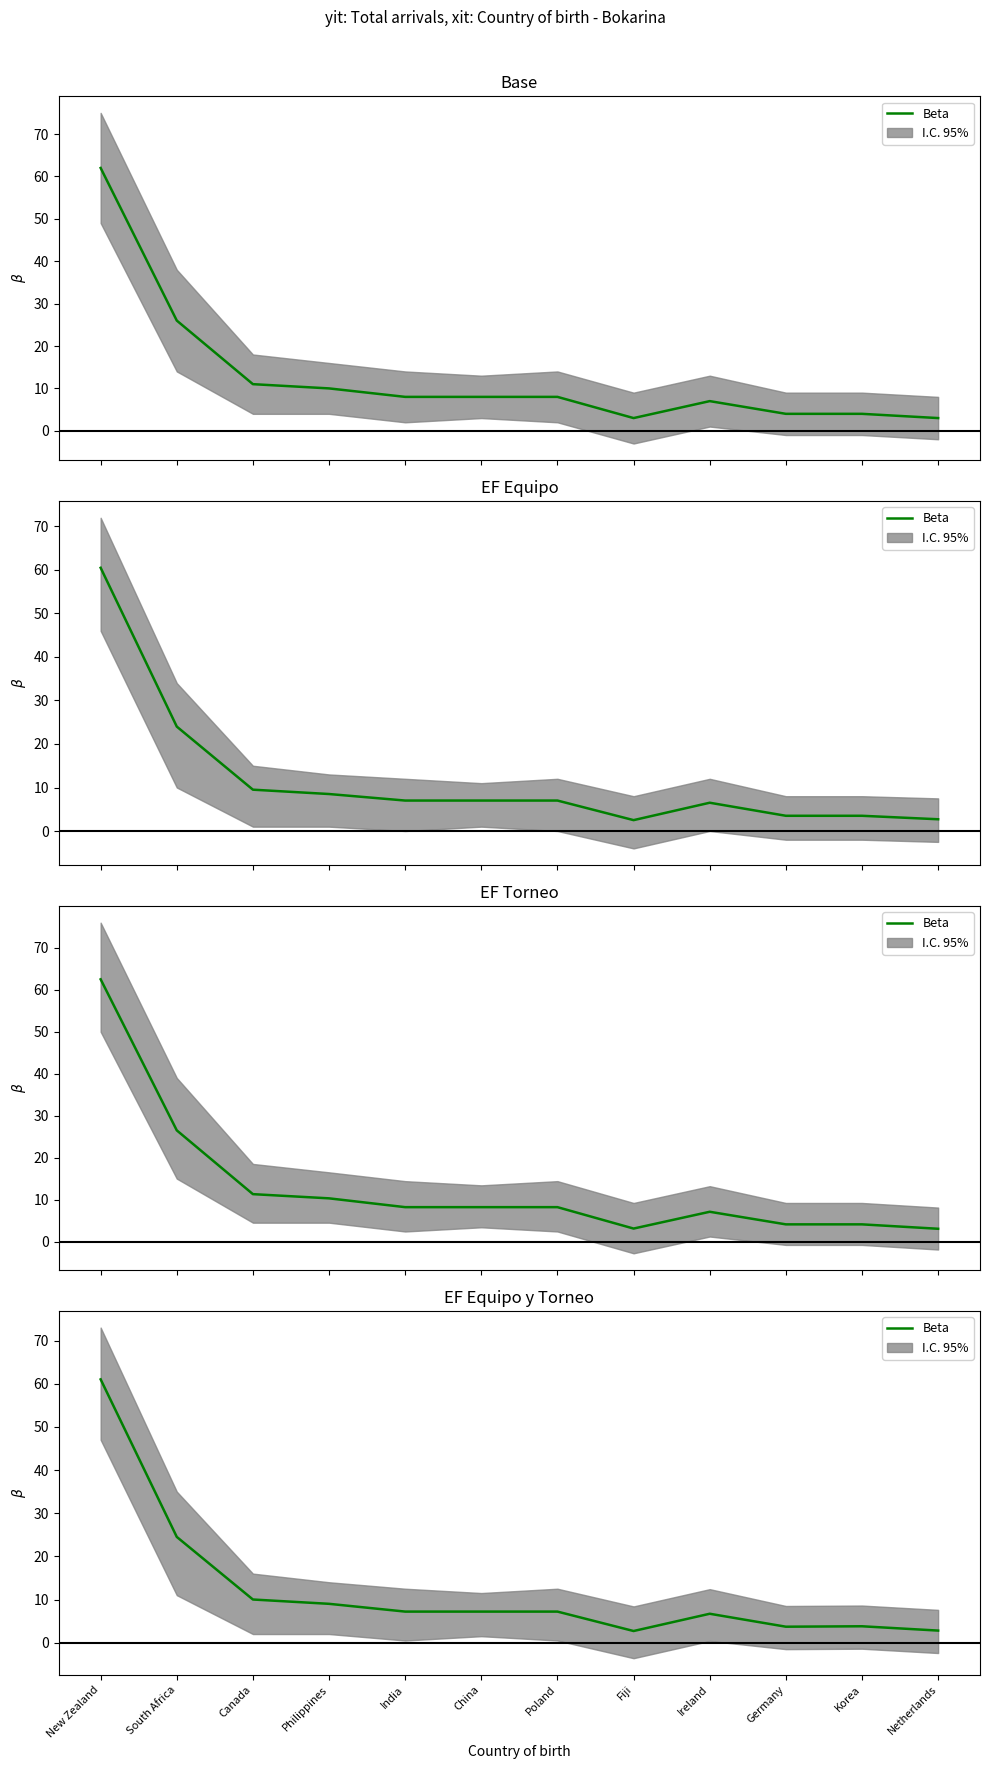

Is it true that the value at Germany is 3.7?

True